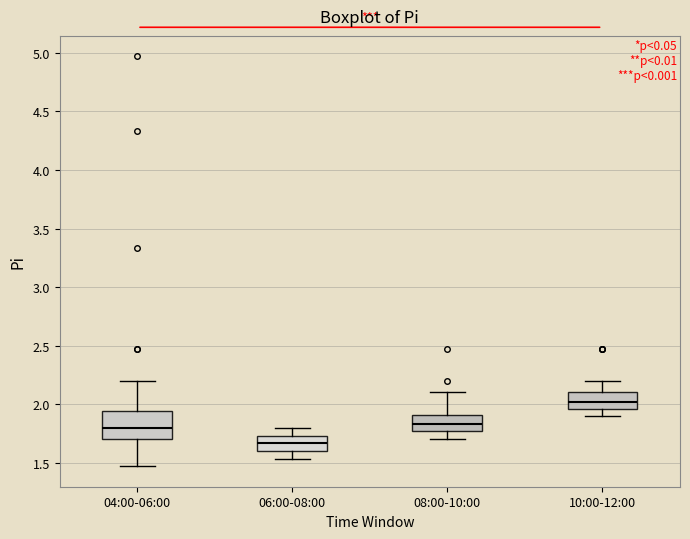

Where does the lower whisker of the box for 04:00-06:00 end on the y-axis? The values are not printed on the chart, so give them approximately, as read against the axis.

1.45